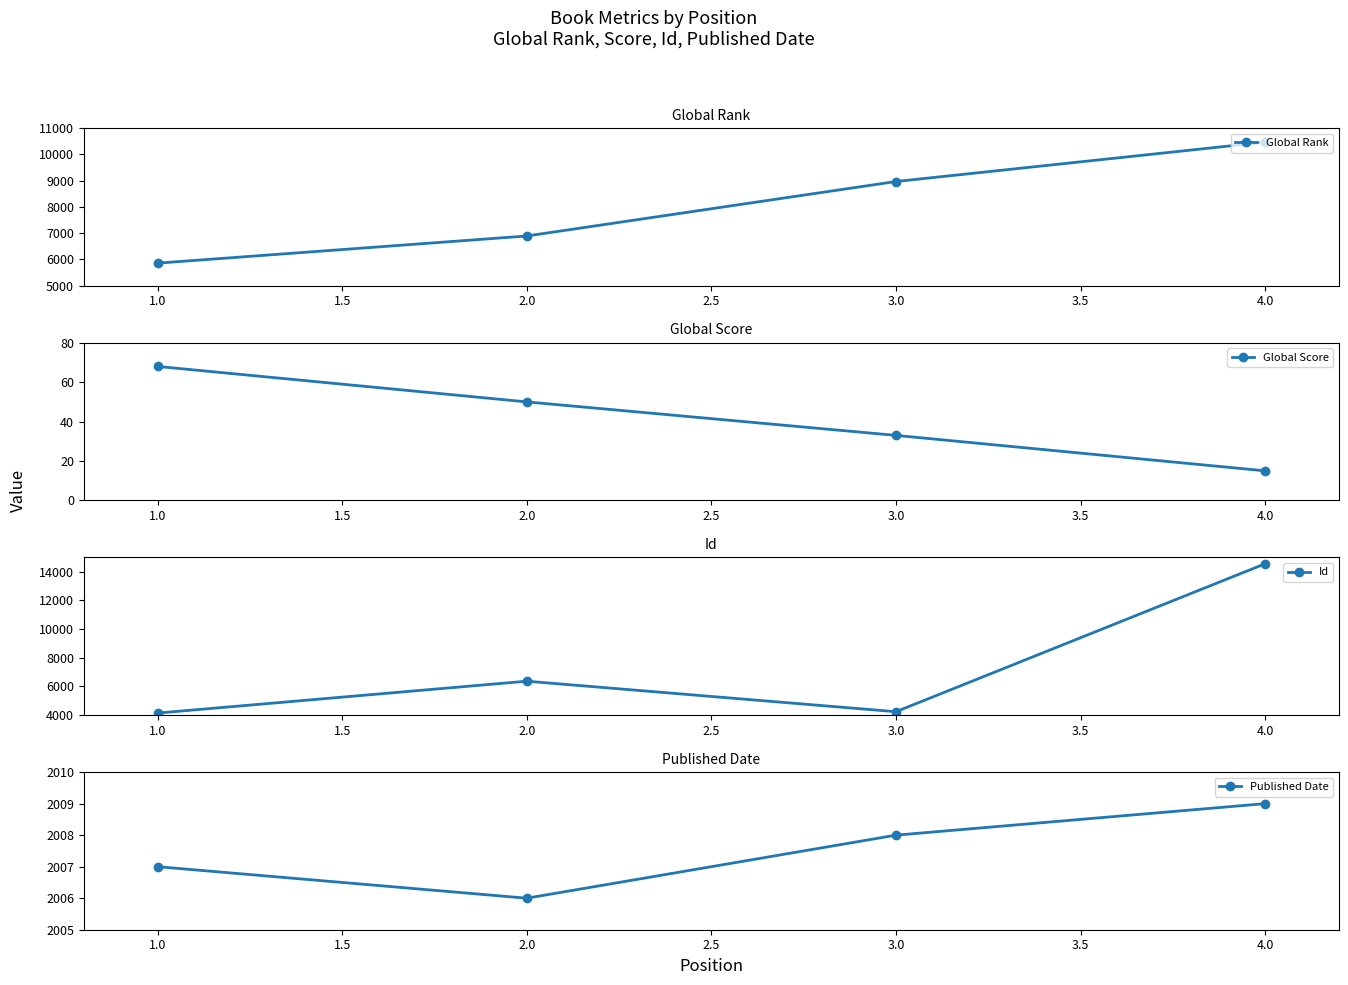

How many data points in Global Rank are above 8968?

1